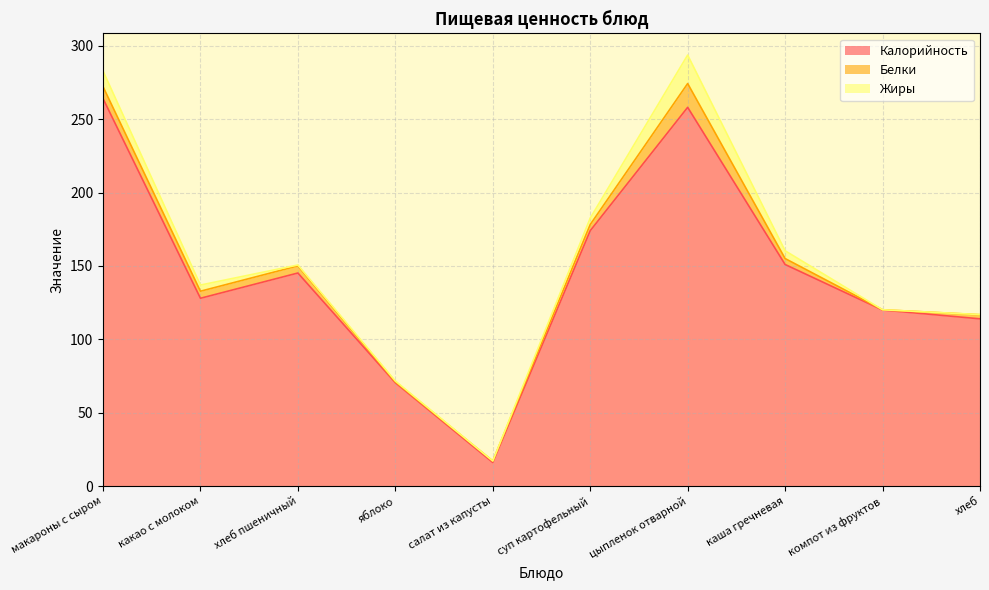

What is the label of the 10th point from the right?

макароны с сыром